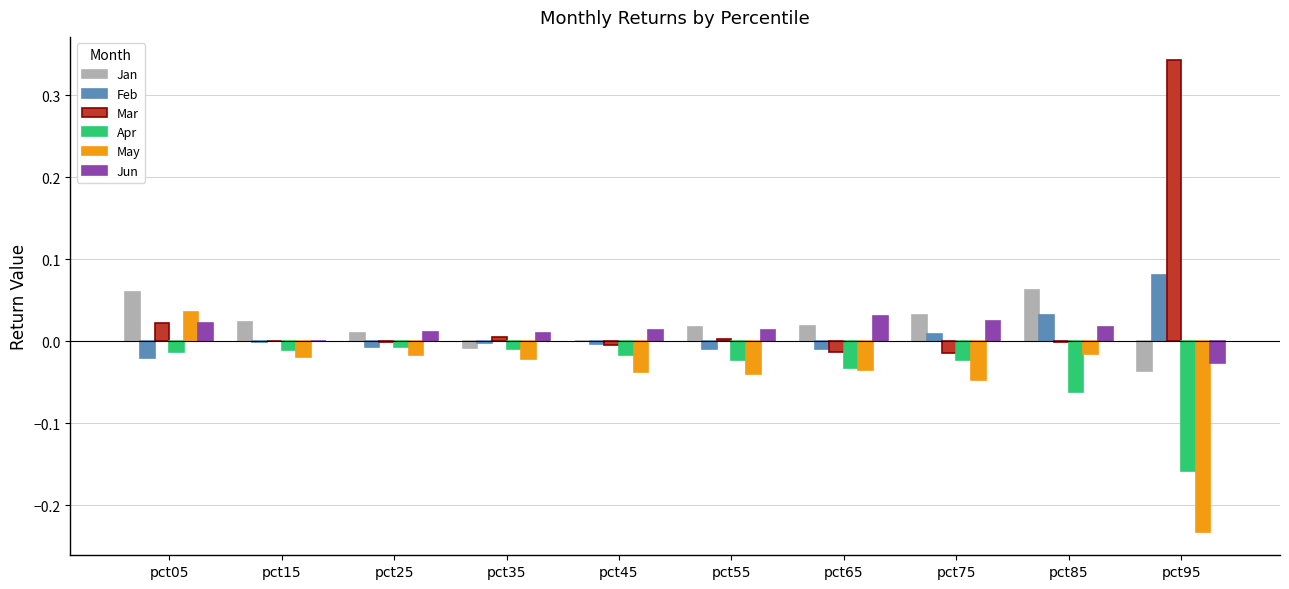

Are the bars horizontal?

No